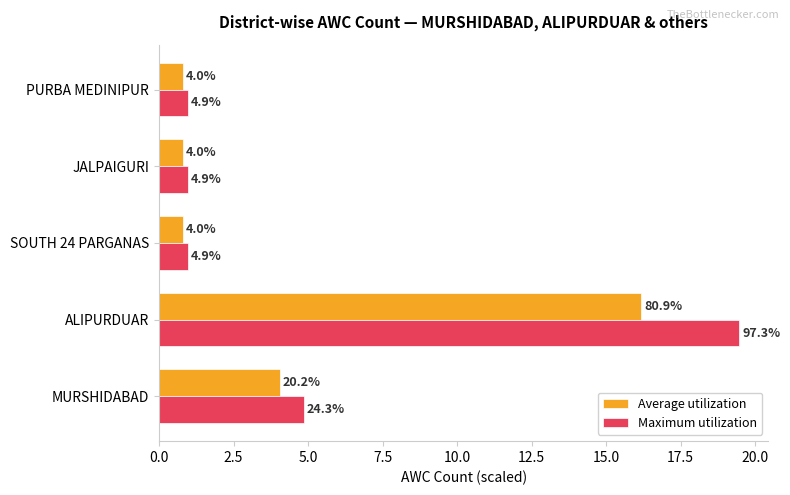

At which label is Average utilization closest to 8?

MURSHIDABAD